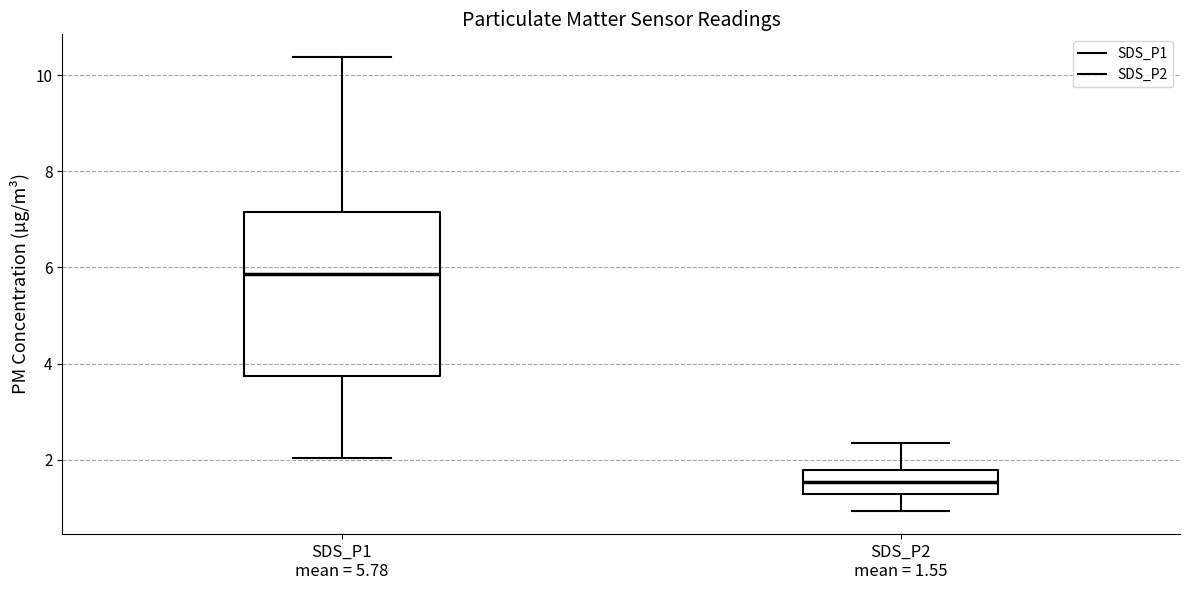

Reading left to right, transcribe this box plot: for each box, give where its median line is, the range the box spans, and where its two whiskers end, as read against the y-axis. The values are not printed on the chart, so give them approximately, as read against the axis.

SDS_P1 mean = 5.78: median 5.8, box 3.8 to 7.2, whiskers 2.0 to 10.4
SDS_P2 mean = 1.55: median 1.6, box 1.2 to 1.8, whiskers 1.0 to 2.4